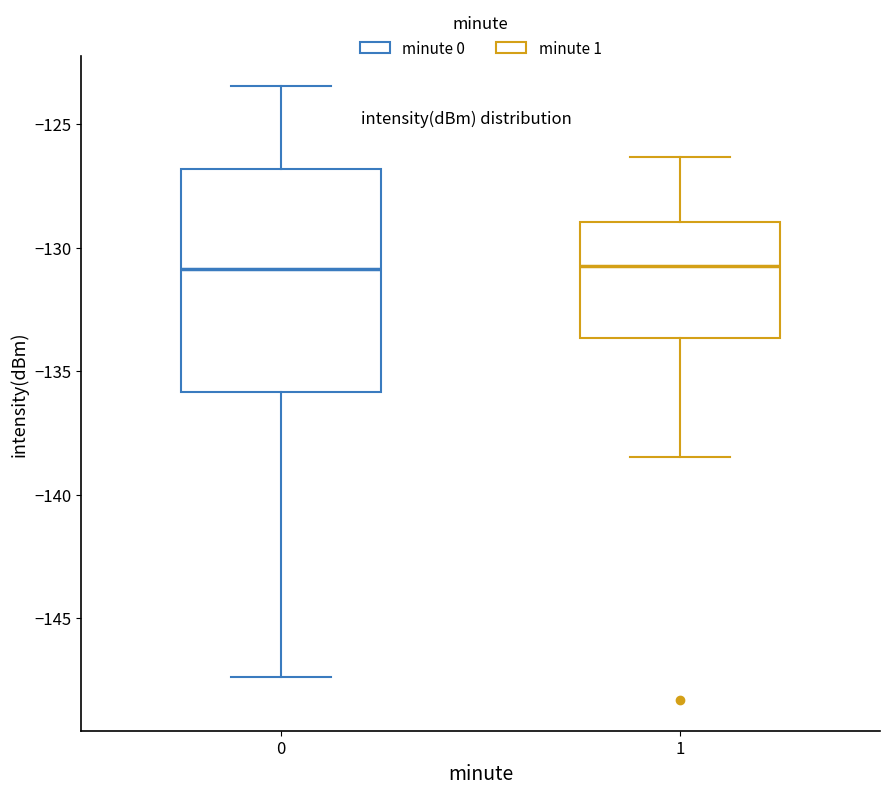

Reading left to right, read every box against the y-axis: the position of its median line, the range the box covers, and the ends of its whiskers. The values are not printed on the chart, so give them approximately, as read against the axis.

0: median -131.0, box -136.0 to -127.0, whiskers -147.5 to -123.5
1: median -130.5, box -133.5 to -129.0, whiskers -138.5 to -126.5